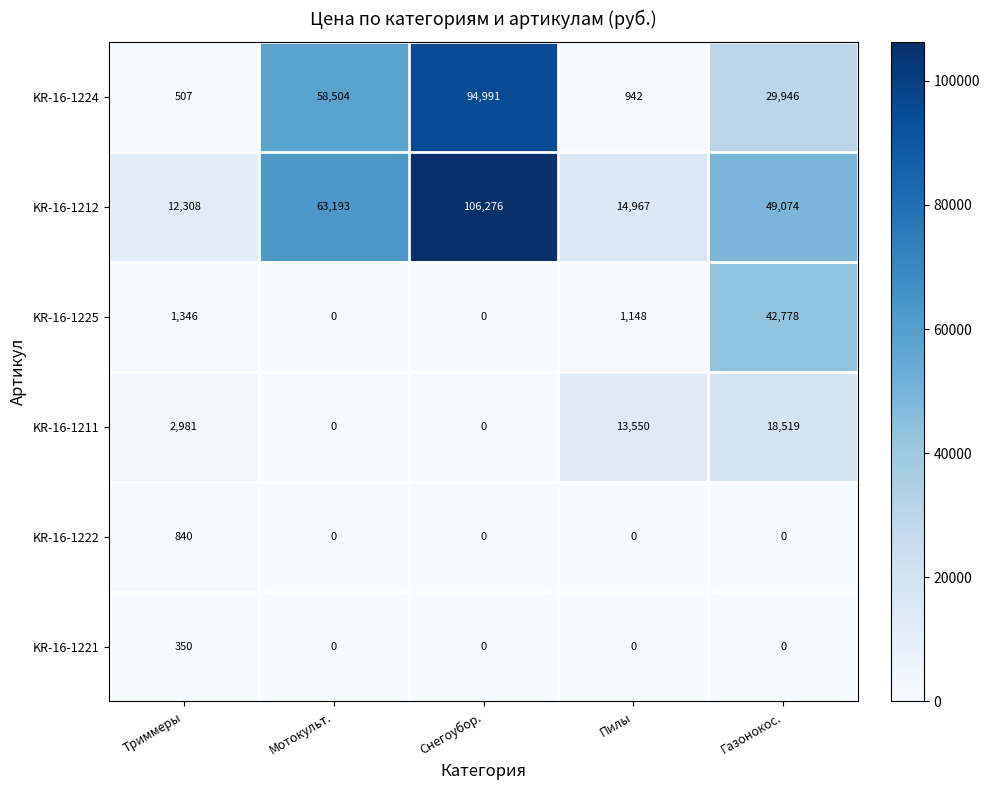

Is it true that KR-16-1212 equals 12308 at Триммеры?

True